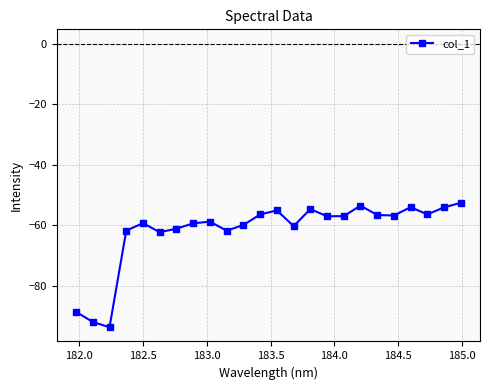

What is the maximum value shown in the chart?

-52.6